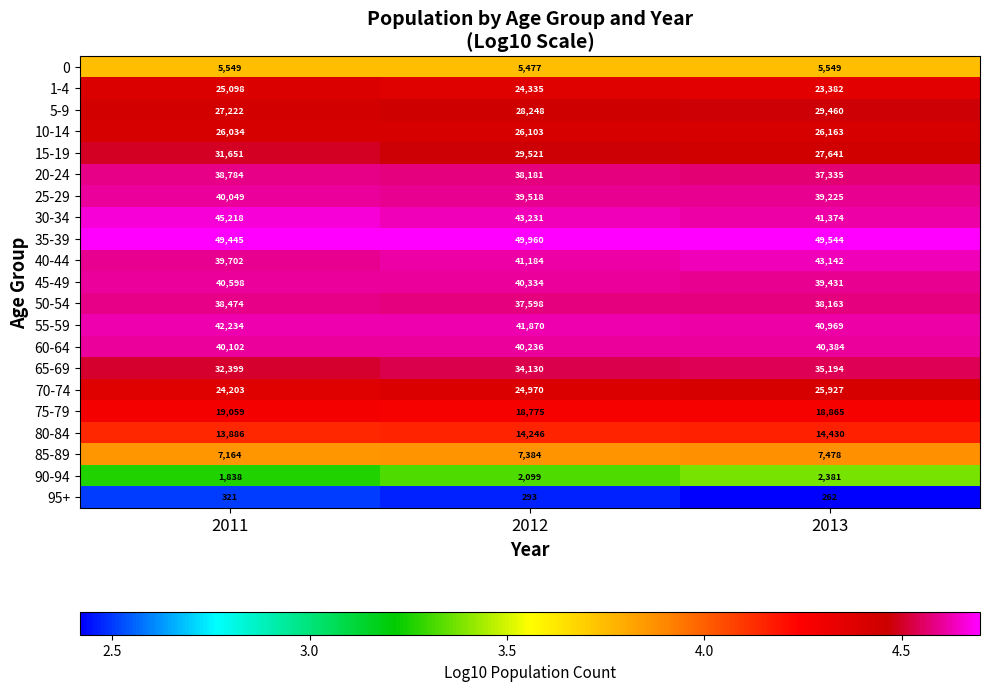

How many distinct data groups are displayed?

21